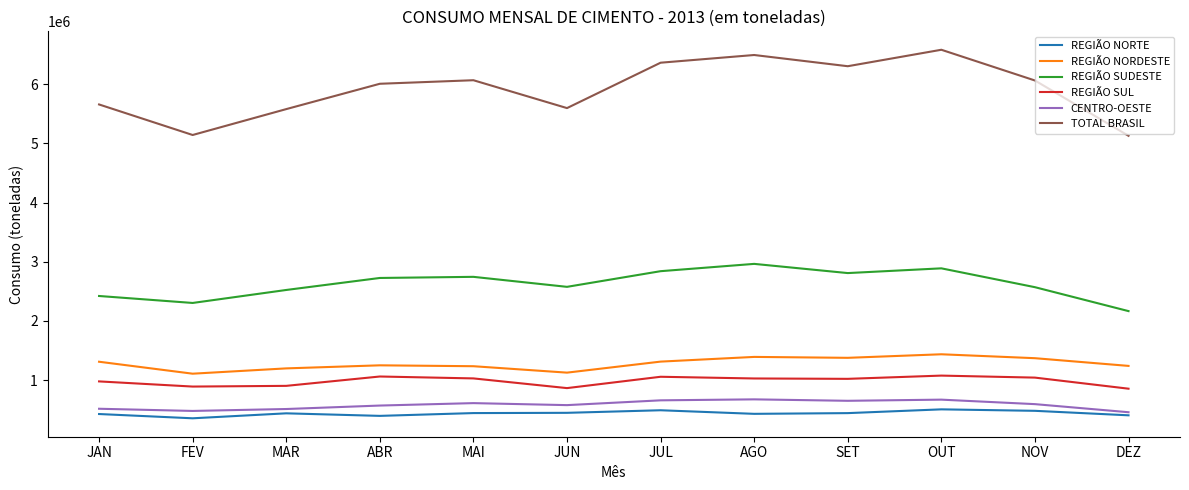

What is the sum of the REGIÃO SUDESTE values at MAI and OUT?

5633414